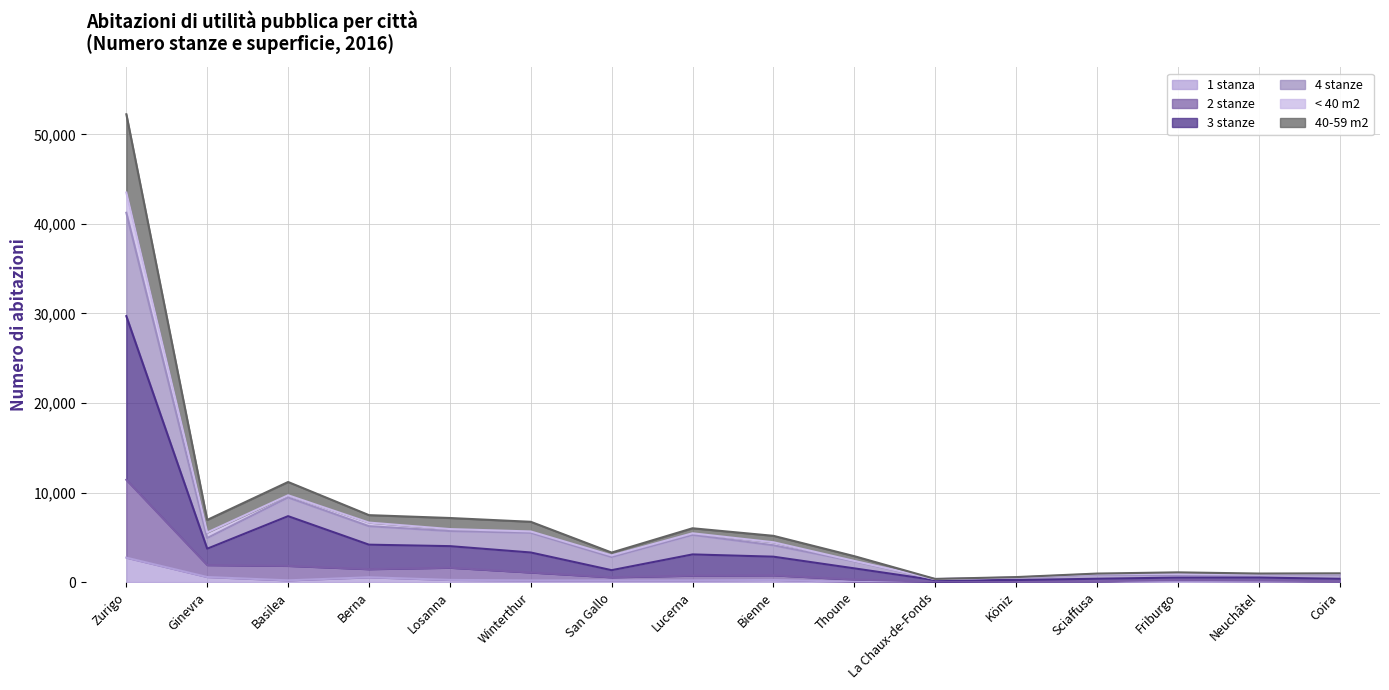

True or false: 1 stanza has a value of 17 at Köniz.

True